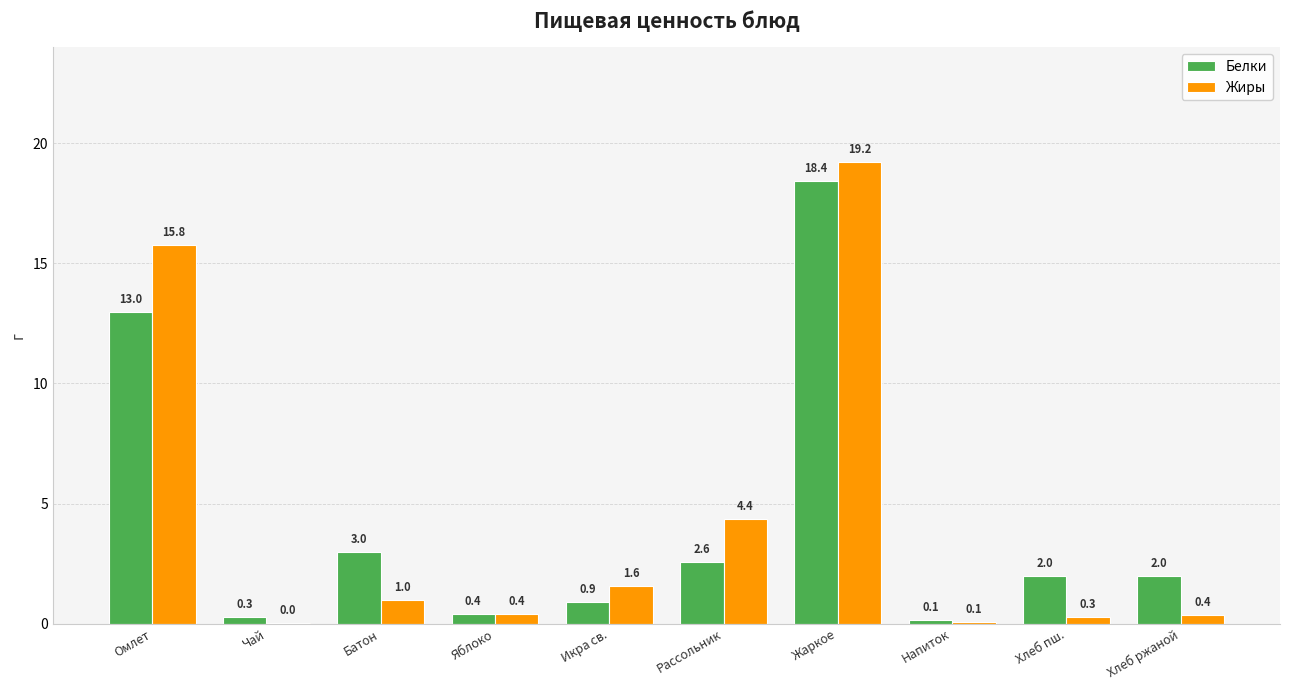

What is the maximum value for Белки?

18.4